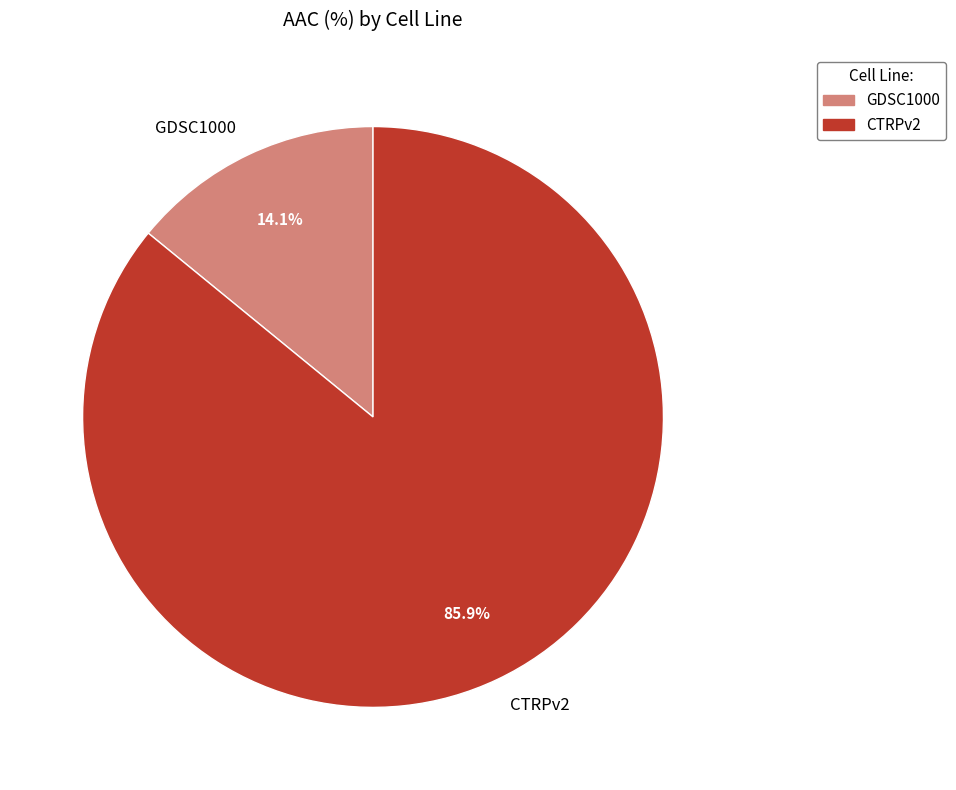

To the nearest percent, what is the average slice percentage?

50%